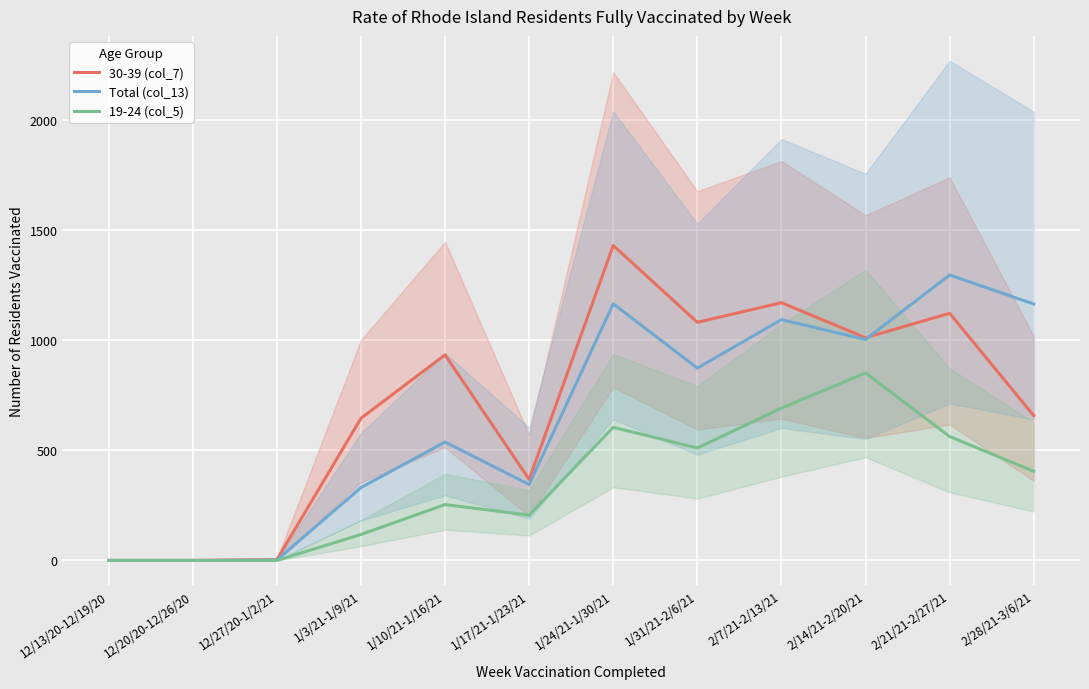

True or false: 19-24 (col_5) and 30-39 (col_7) cross at least once.

False